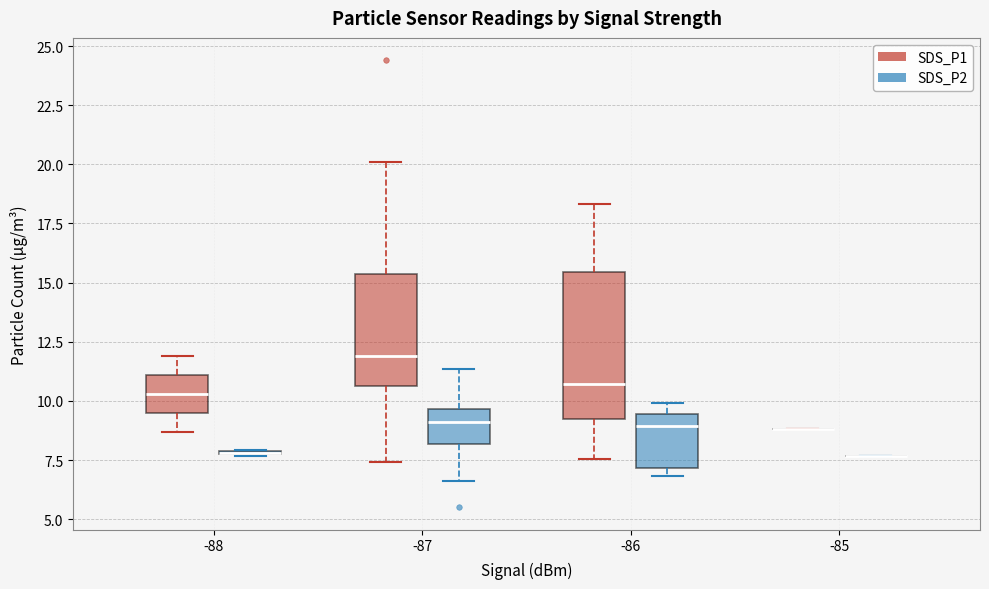

Where does the upper whisker of the box for -87 (SDS_P1) end on the y-axis? The values are not printed on the chart, so give them approximately, as read against the axis.

20.0